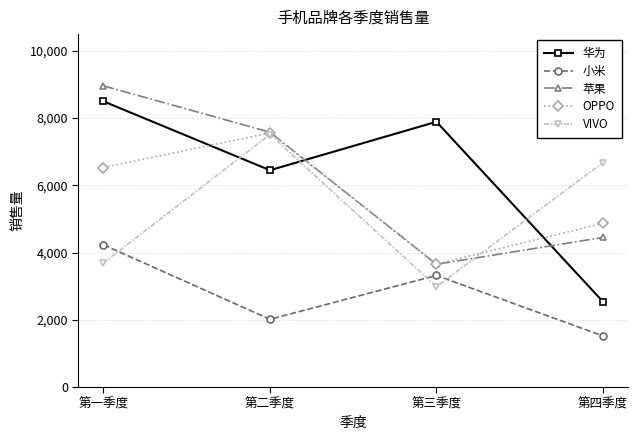

True or false: OPPO and 小米 intersect in this chart.

False